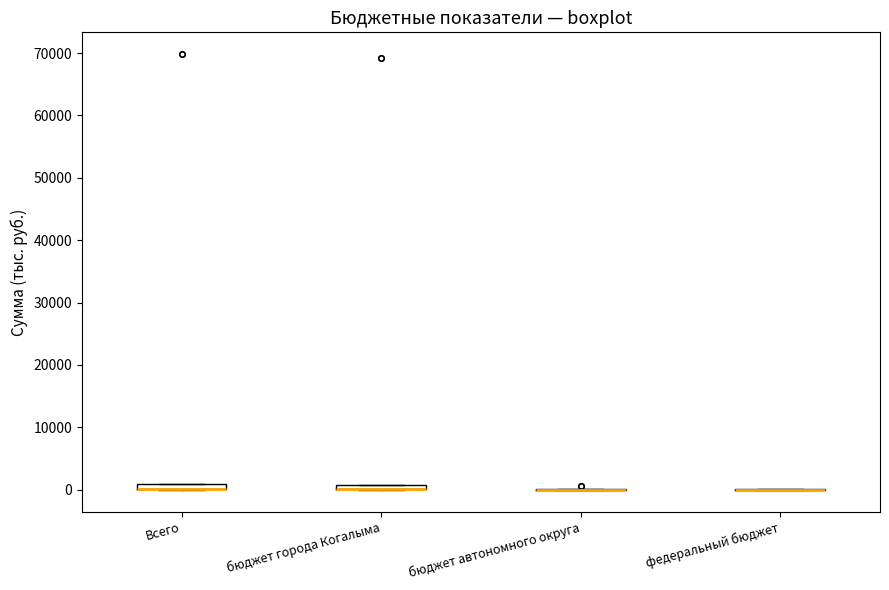

Where is the upper edge of the box for Всего on the y-axis? The values are not printed on the chart, so give them approximately, as read against the axis.

1000